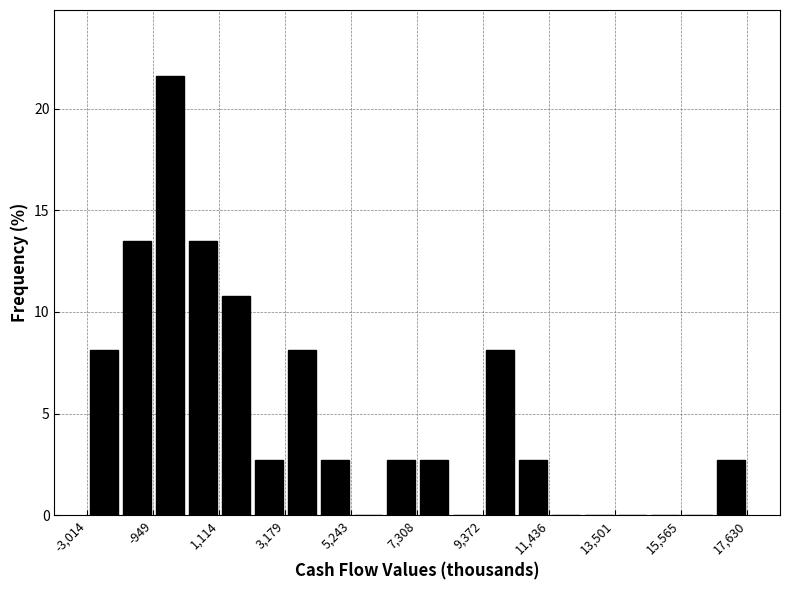

Read against the x-axis, roughly where is the centre of the tallest bar?

-500